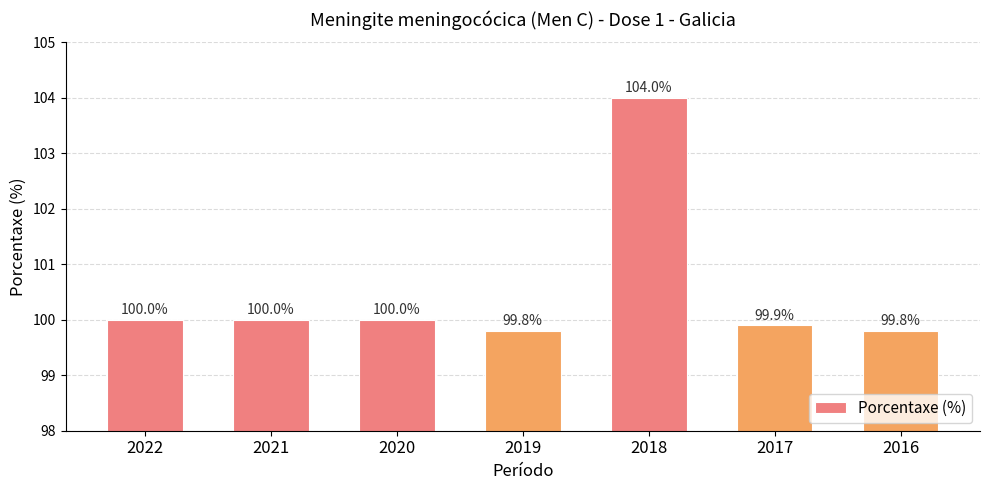

What is the approximate value at 2017?

99.9